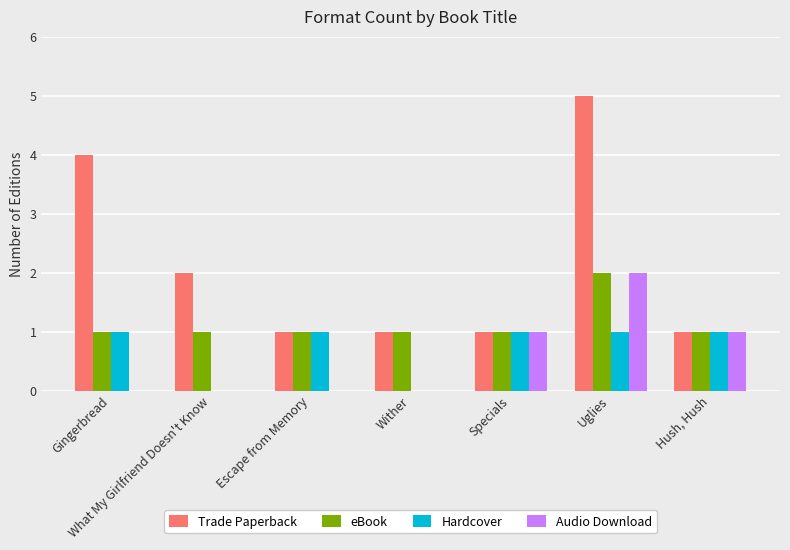

What is the highest value of the Audio Download series?

2